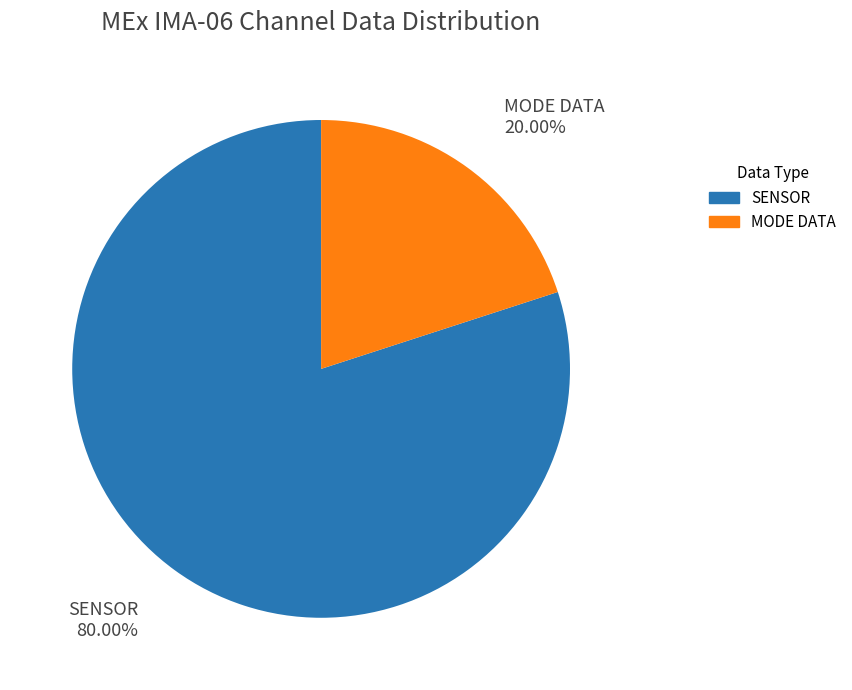

Is there a majority slice in this chart?

Yes